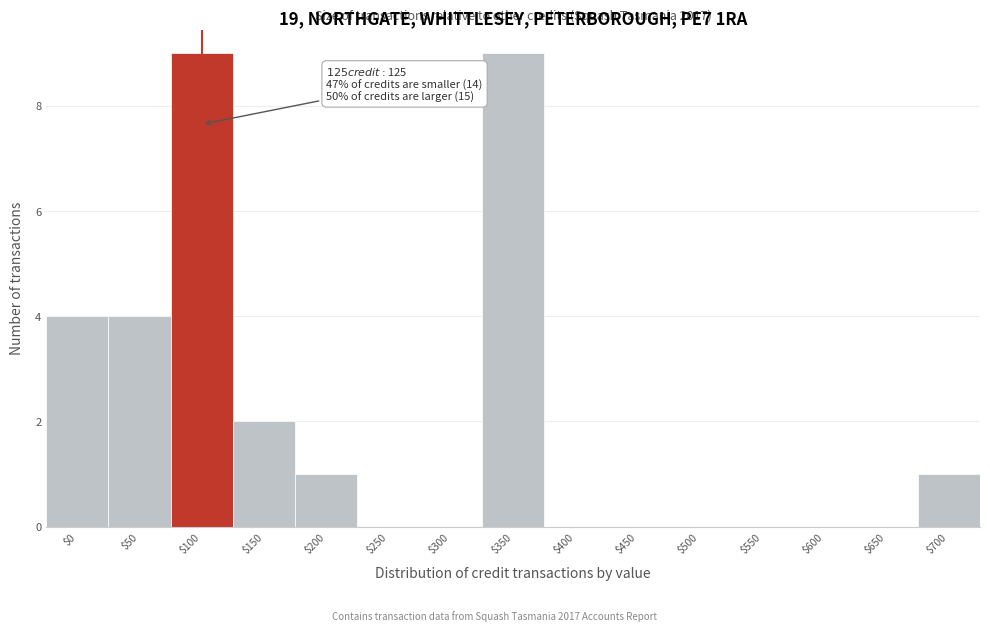

The value at $300 is 0. True or false?

True